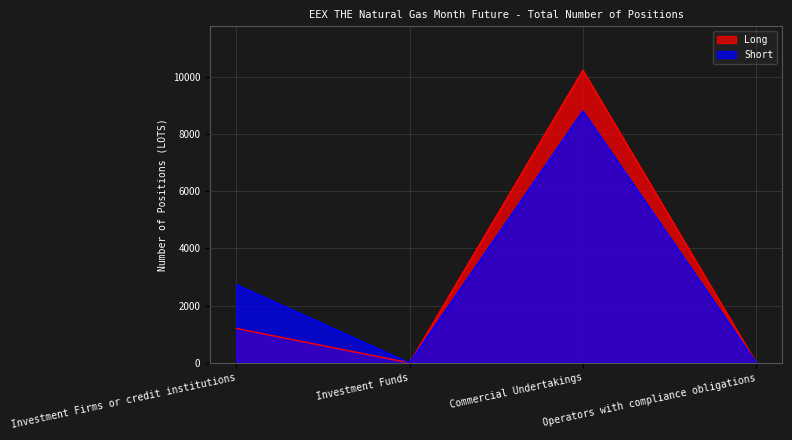

Reading right to left, what are all the values shown in this chart?

Long: Operators with compliance obligations=0.0	Commercial Undertakings=10230.1	Investment Funds=0.0	Investment Firms or credit institutions=1205.0
Short: Operators with compliance obligations=0.0	Commercial Undertakings=8805.8	Investment Funds=0.0	Investment Firms or credit institutions=2733.0